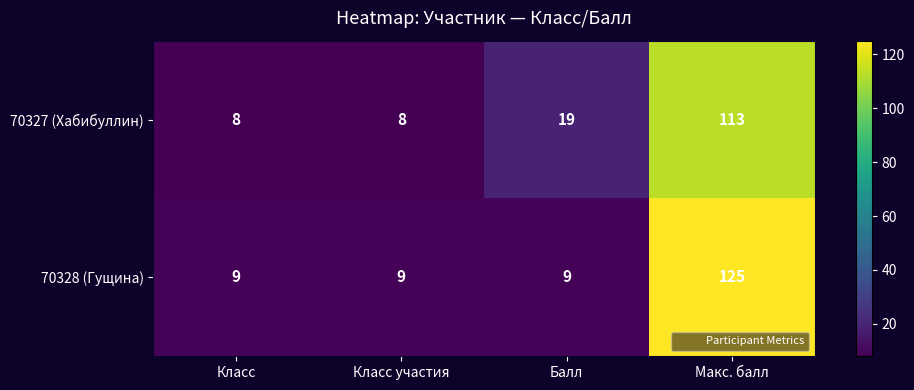

What value does the 70328 (Гущина) series have at Макс. балл, to the nearest 5?

125